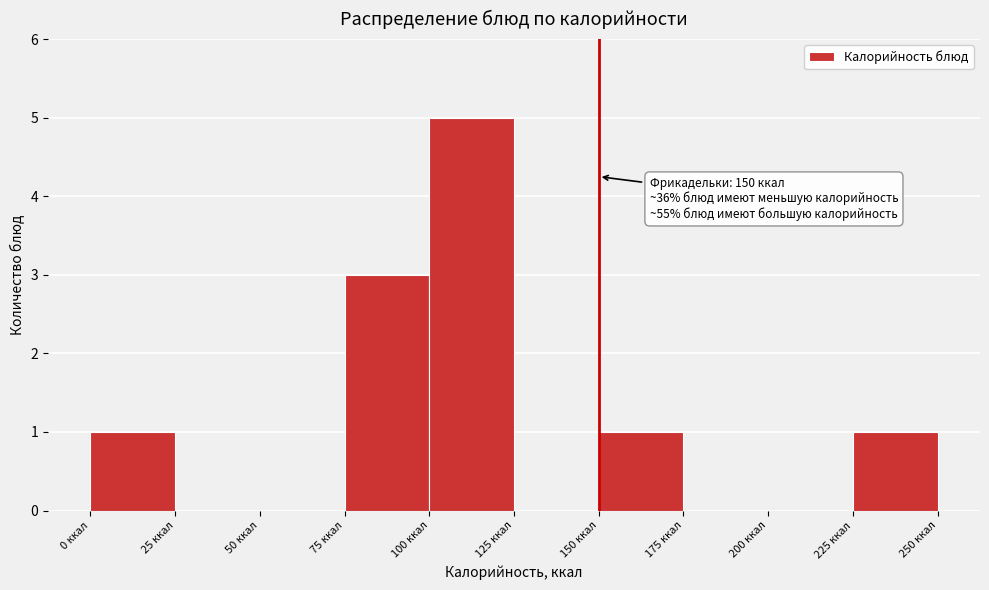

Which range on the x-axis has the tallest bar?

100 to 125